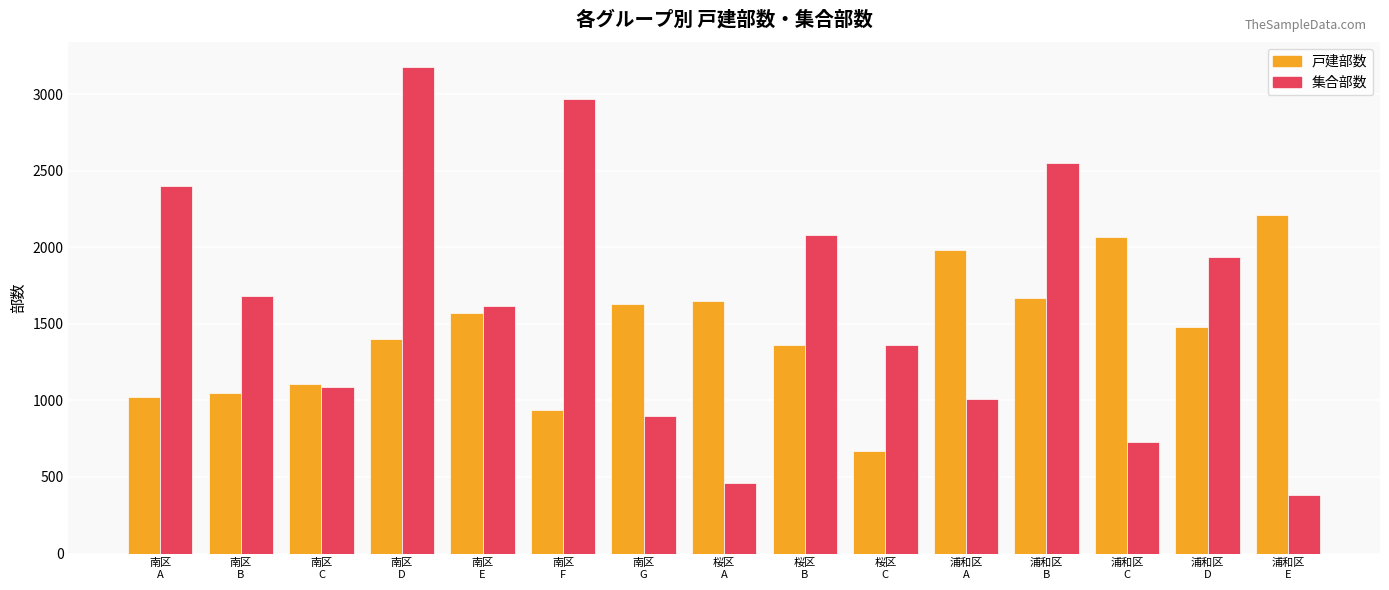

The 集合部数 series shows 1090 at 南区
C. True or false?

True